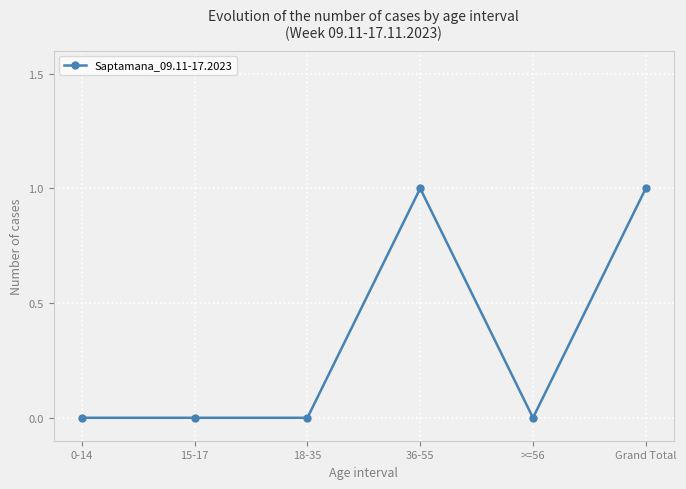

Count the number of categories in the chart.

6